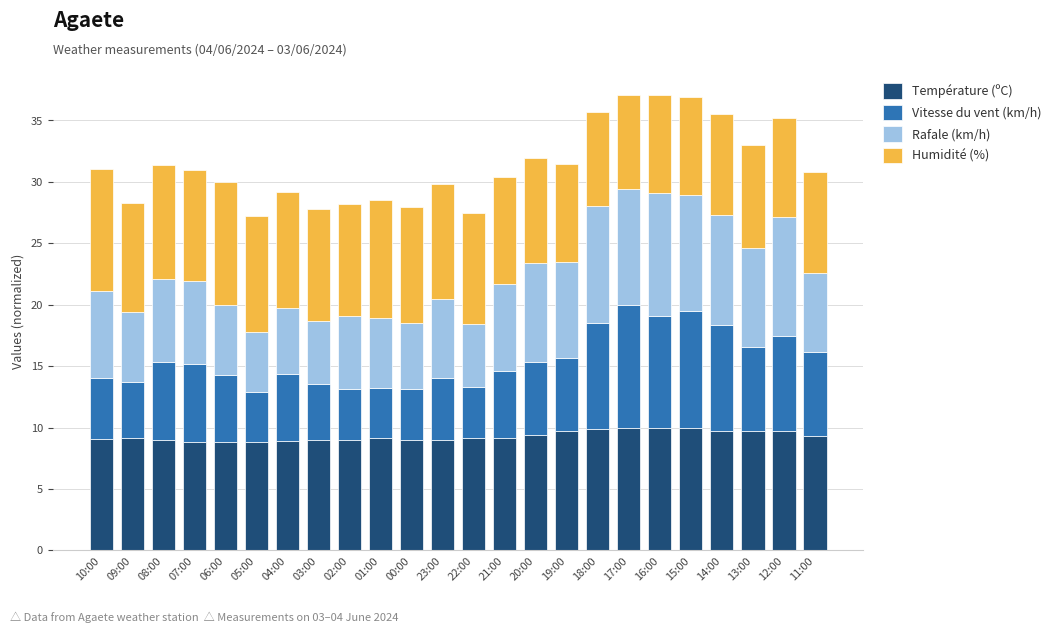

What is the total value across all series at 07:00?

31.0